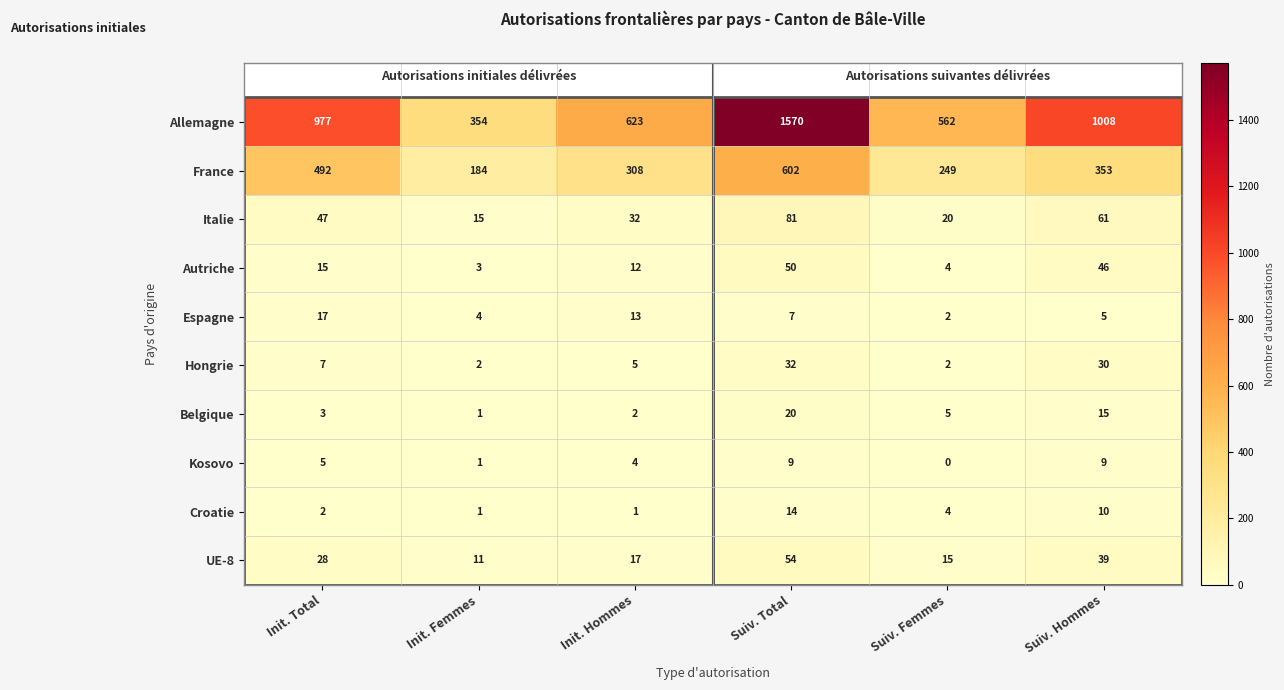

What is the approximate value of Autriche at Suiv. Total?

50